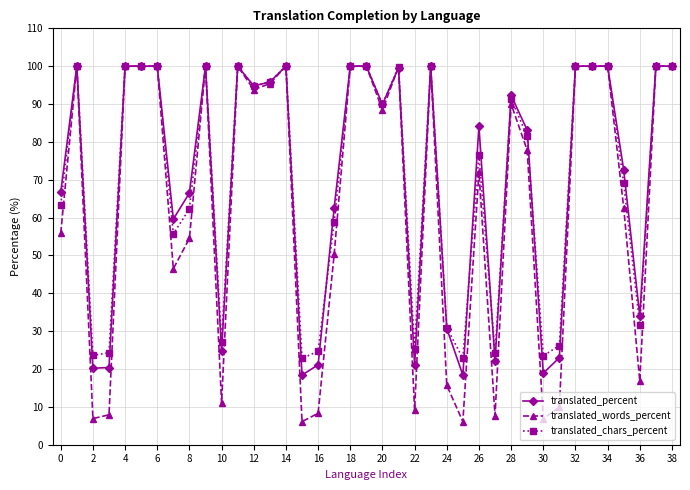

What are all the series names shown in the legend?

translated_percent, translated_words_percent, translated_chars_percent